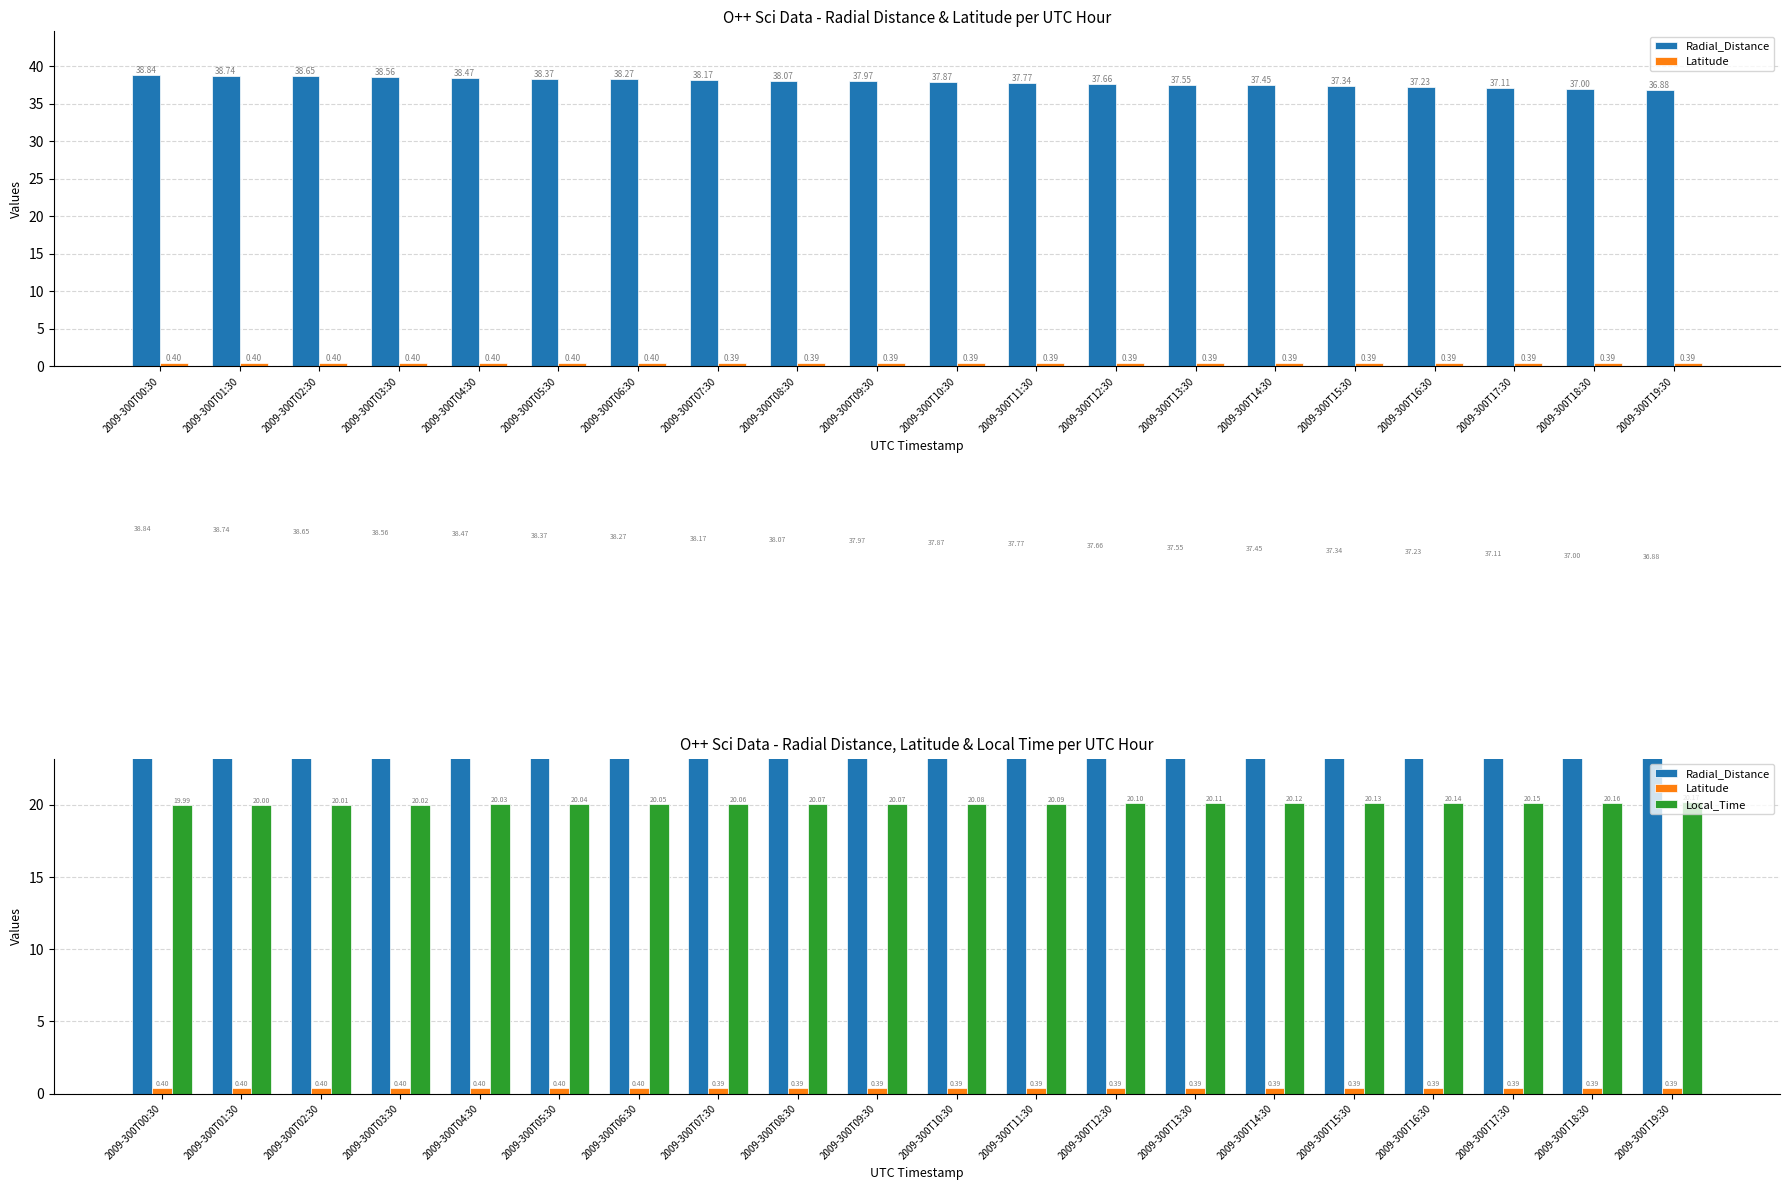

What is the total value across all series at 2009-300T09:30?

58.4